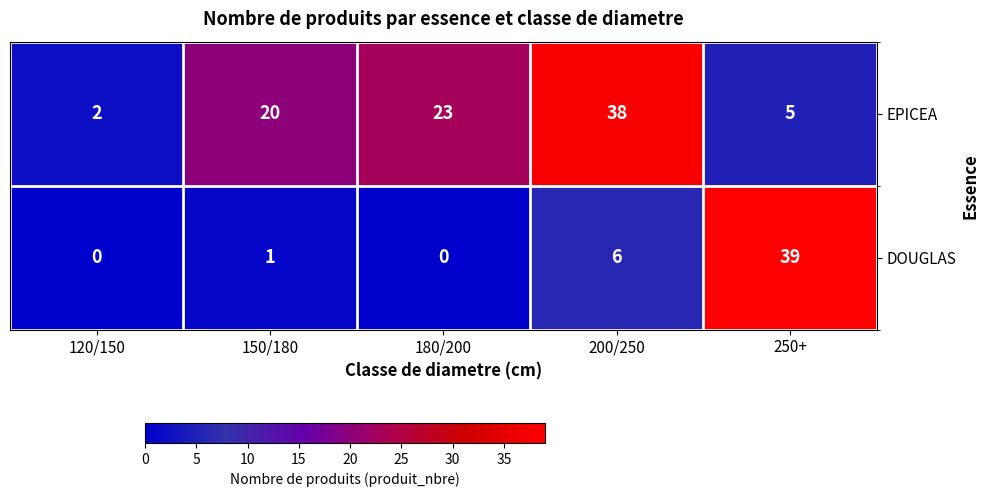

At how many categories does at least one series exceed 7?

4